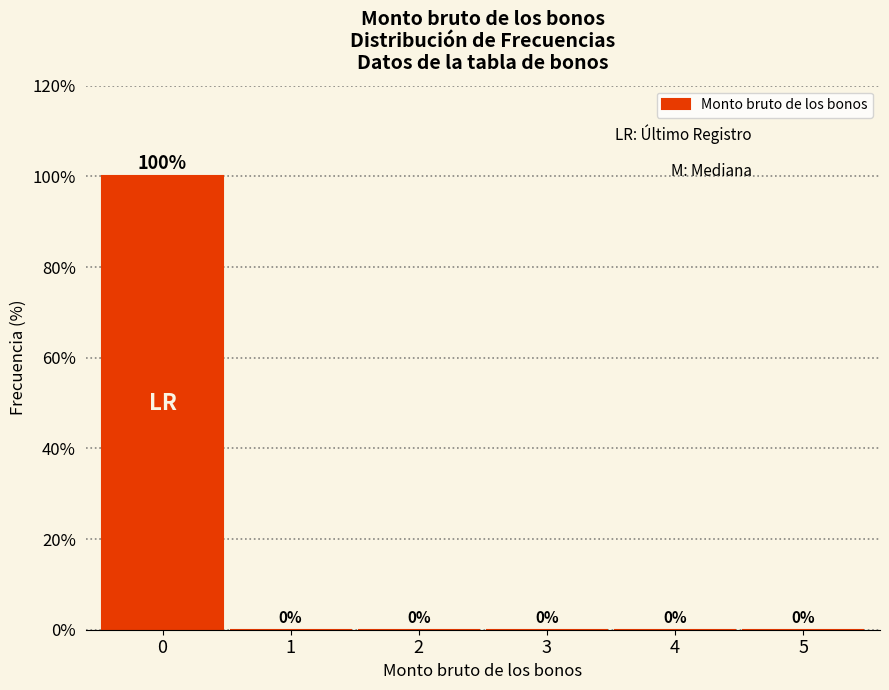

Reading right to left, what are all the values shown in this chart?

5=0	4=0	3=0	2=0	1=0	0=100